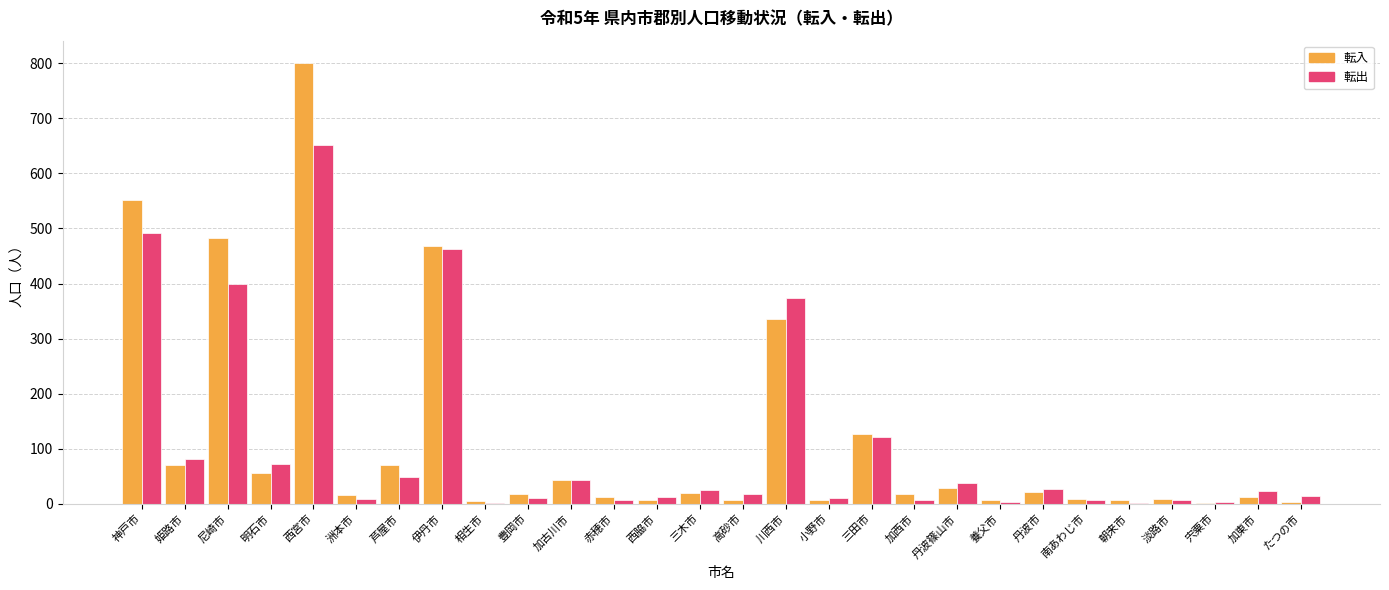

What are all the series names shown in the legend?

転入, 転出